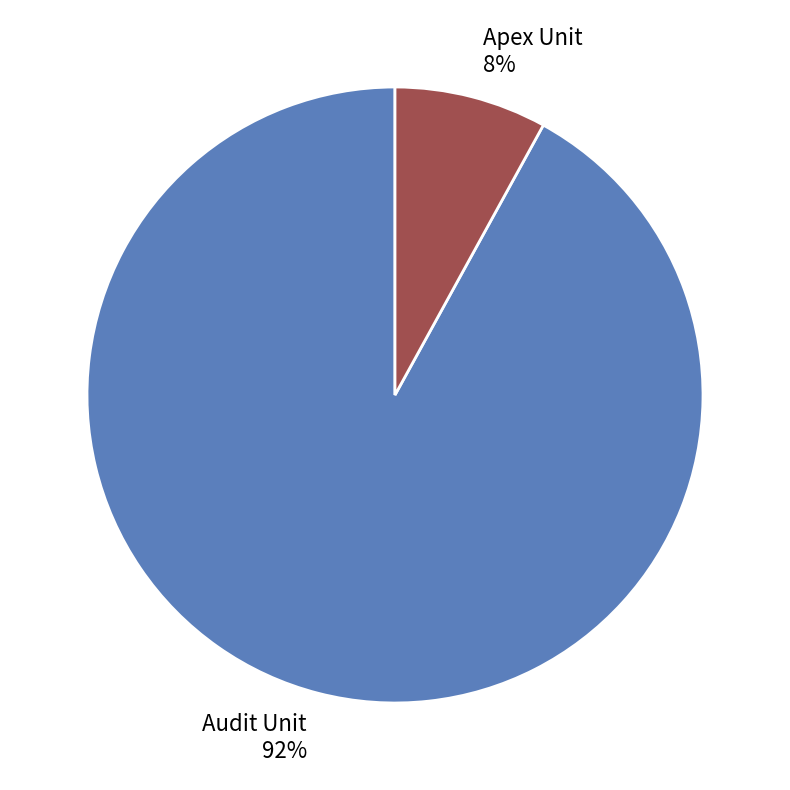

Which slice represents more than half of the pie?

Audit Unit